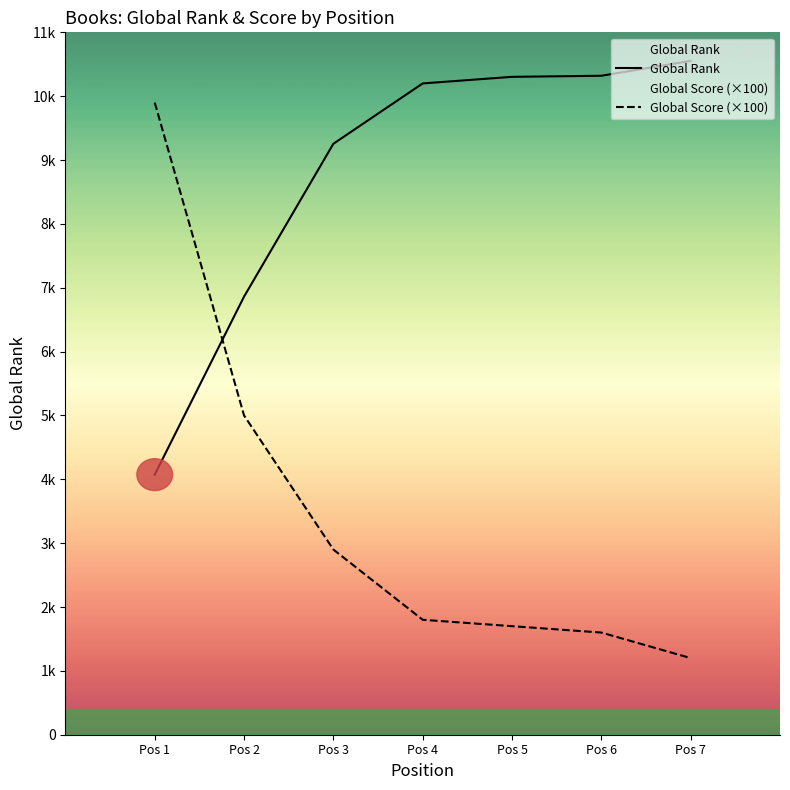

Reading left to right, what are all the values shown in this chart?

Global Rank: Pos 1=4073	Pos 2=6861	Pos 3=9255	Pos 4=10200	Pos 5=10303	Pos 6=10320	Pos 7=10553
Global Score (×100): Pos 1=9900	Pos 2=5000	Pos 3=2900	Pos 4=1800	Pos 5=1700	Pos 6=1600	Pos 7=1200